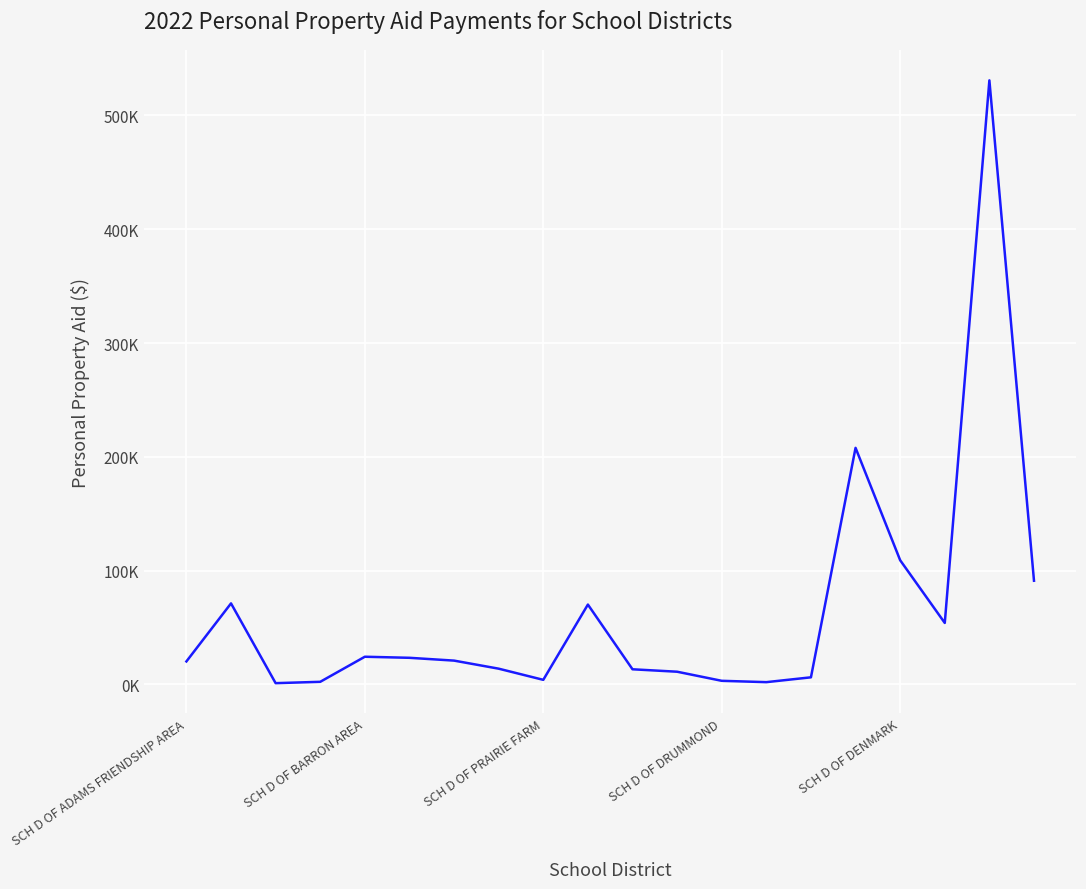

Rank the categories by value from lowest to highest.

SCH D OF PRAIRIE FARM, 13, SCH D OF DRUMMOND, 12, 8, 14, 11, 10, 7, SCH D OF ADAMS FRIENDSHIP AREA, 6, 5, SCH D OF DENMARK, 17, 9, SCH D OF BARRON AREA, 19, 16, 15, 18